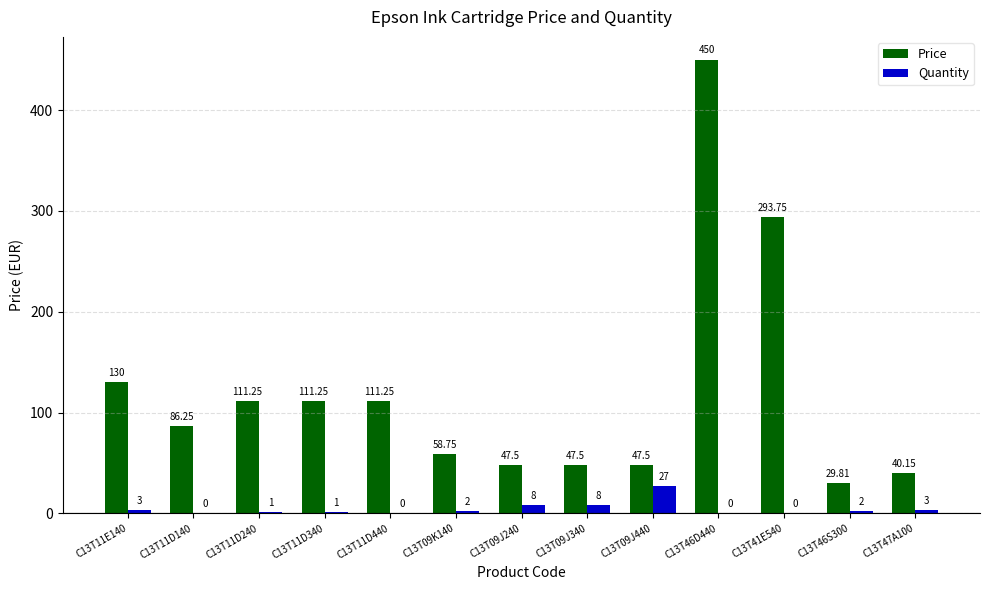

The value of Quantity at C13T09J340 is 8.0. True or false?

True